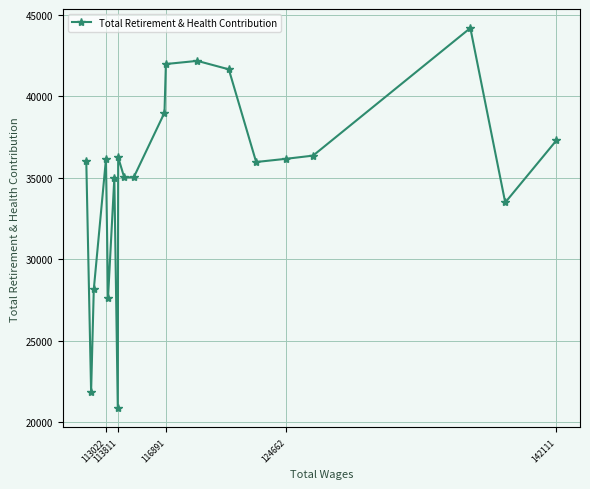

What is the greatest value displayed?

44191